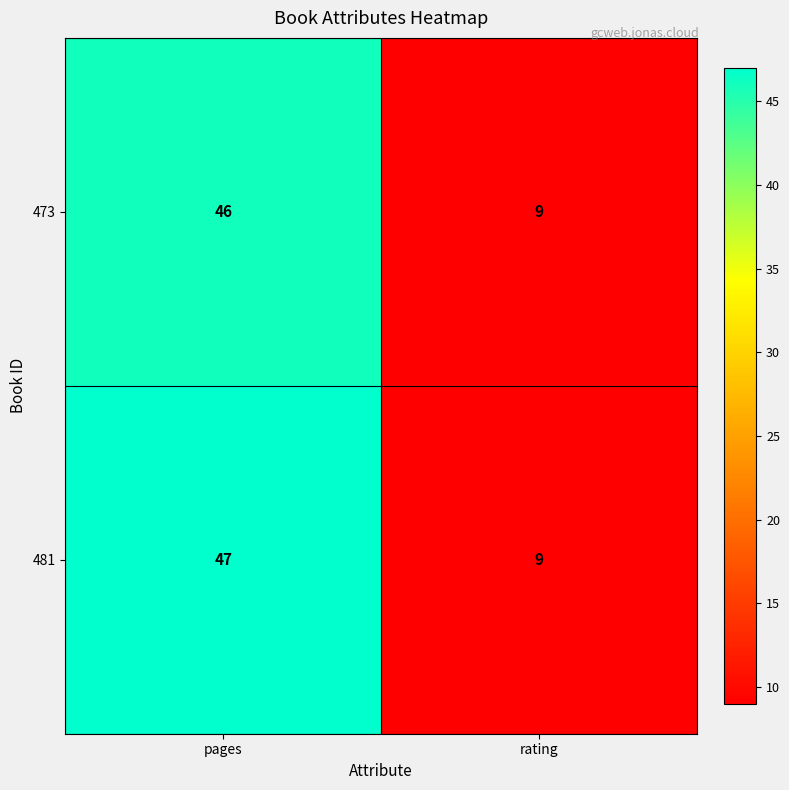

What is the minimum value shown in the chart?

9